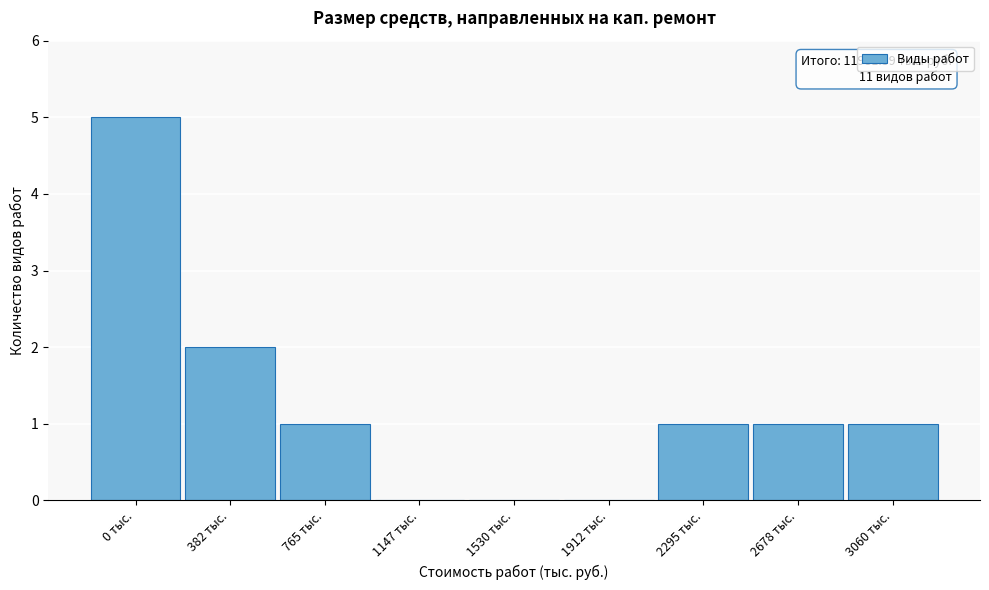

Reading left to right, what are all the values shown in this chart?

0 тыс.=5	382 тыс.=2	765 тыс.=1	1147 тыс.=0	1530 тыс.=0	1912 тыс.=0	2295 тыс.=1	2678 тыс.=1	3060 тыс.=1